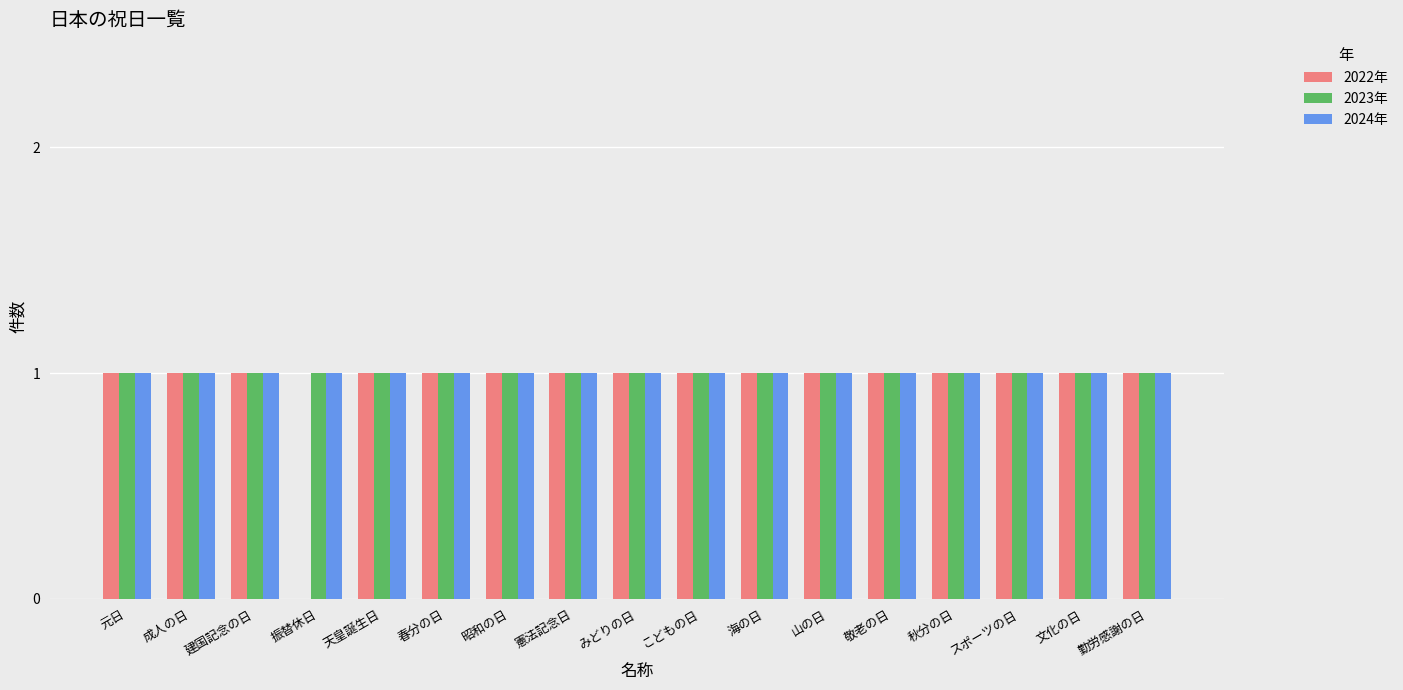

Count the number of data series in this chart.

3